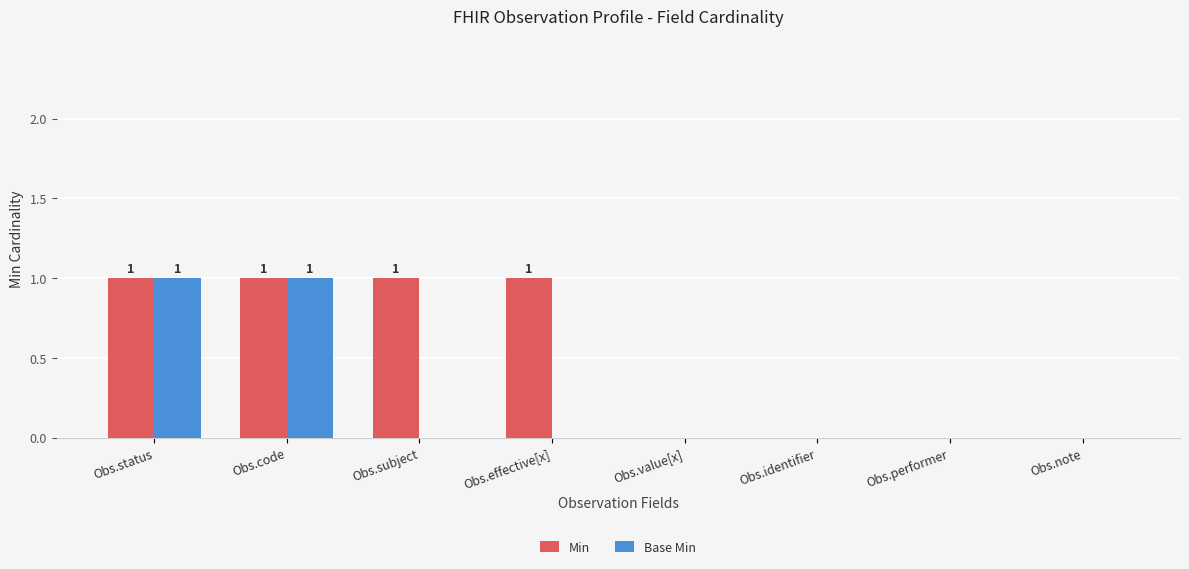

Is the value of Min at Obs.code greater than the value of Base Min at Obs.performer?

Yes